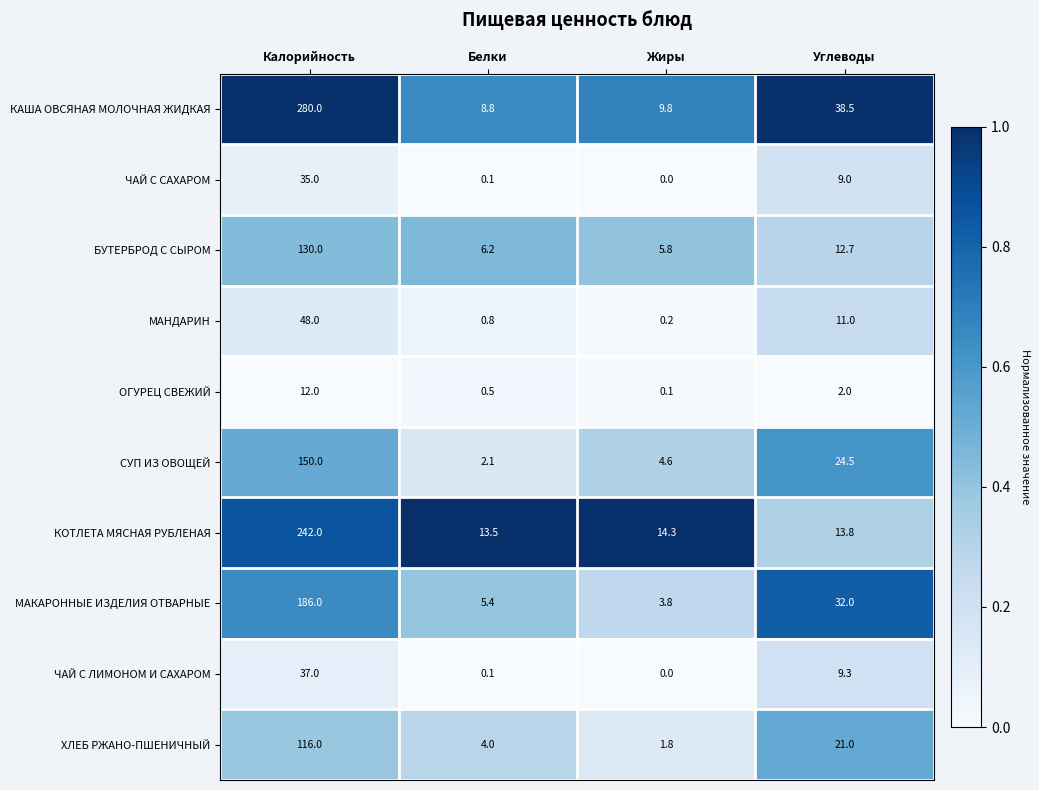

At which category does the chart reach its minimum across all series?

Жиры